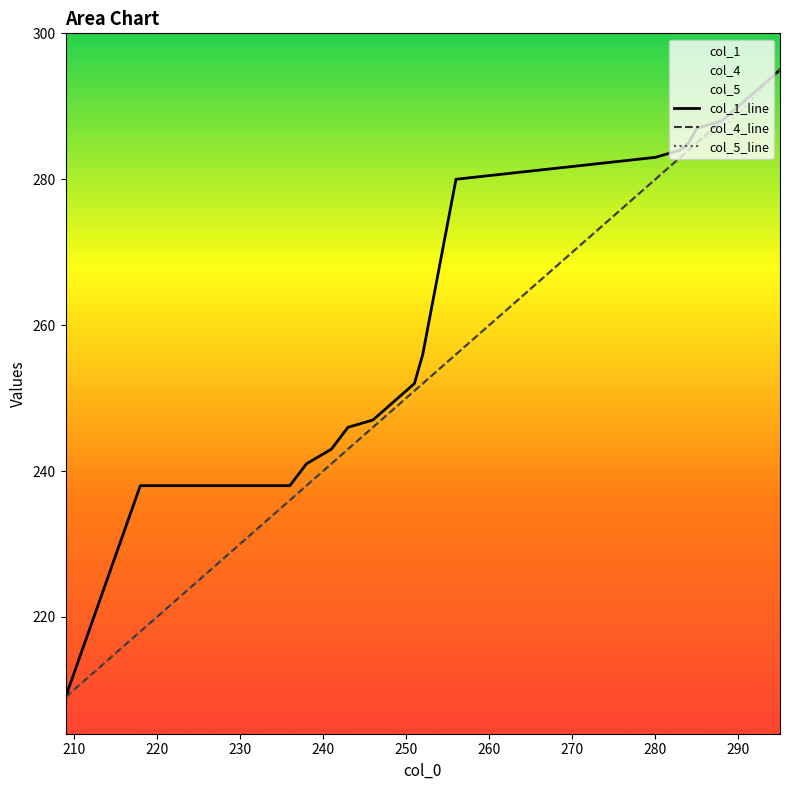

What is the minimum value for col_4_line?

209